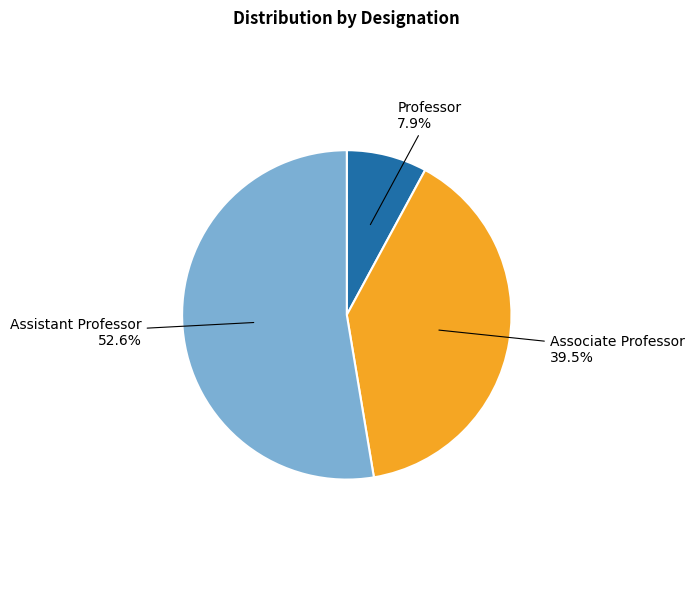

Is there any slice that represents more than half of the pie?

Yes